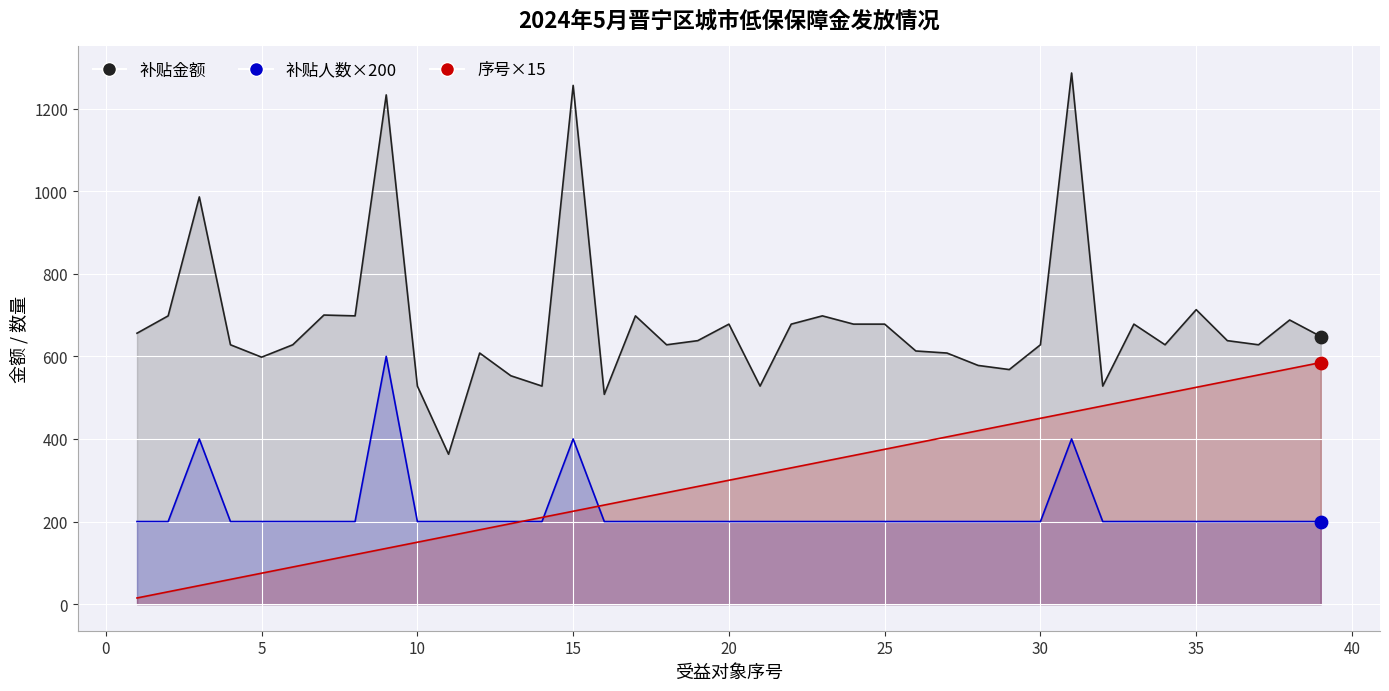

Which series has the largest total across all categories?

补贴金额